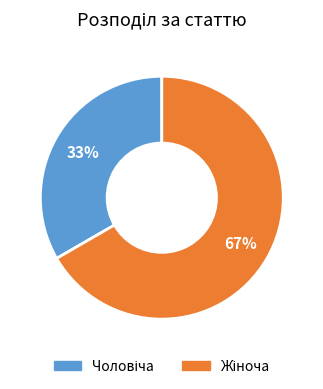

Is there any slice that represents more than half of the pie?

Yes